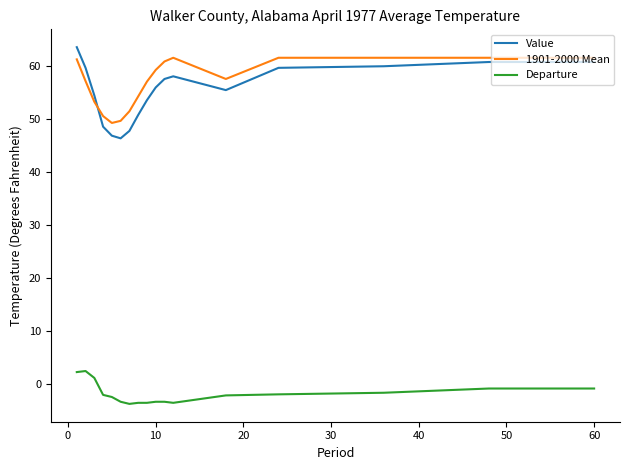

Which series has the widest spread of values?

Value